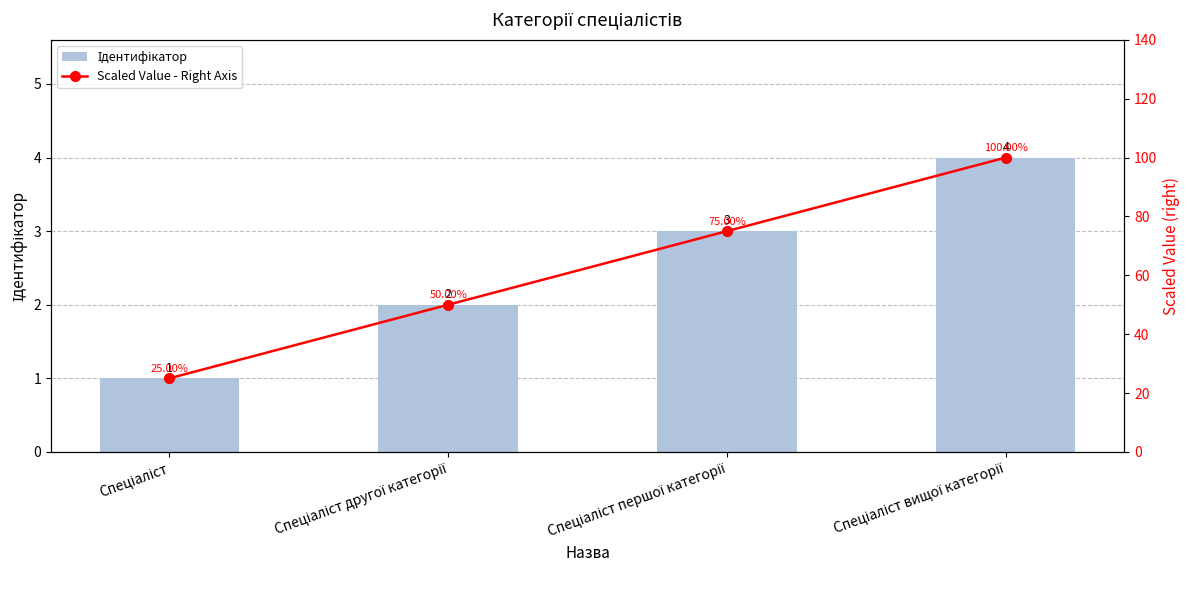

At which label does Ідентифікатор first exceed 3?

Спеціаліст вищої категорії